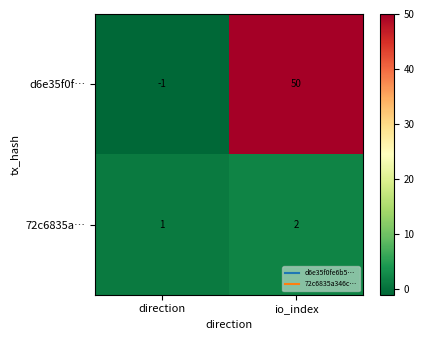

List the series in order of their overall mean, highest first.

d6e35f0f…, 72c6835a…